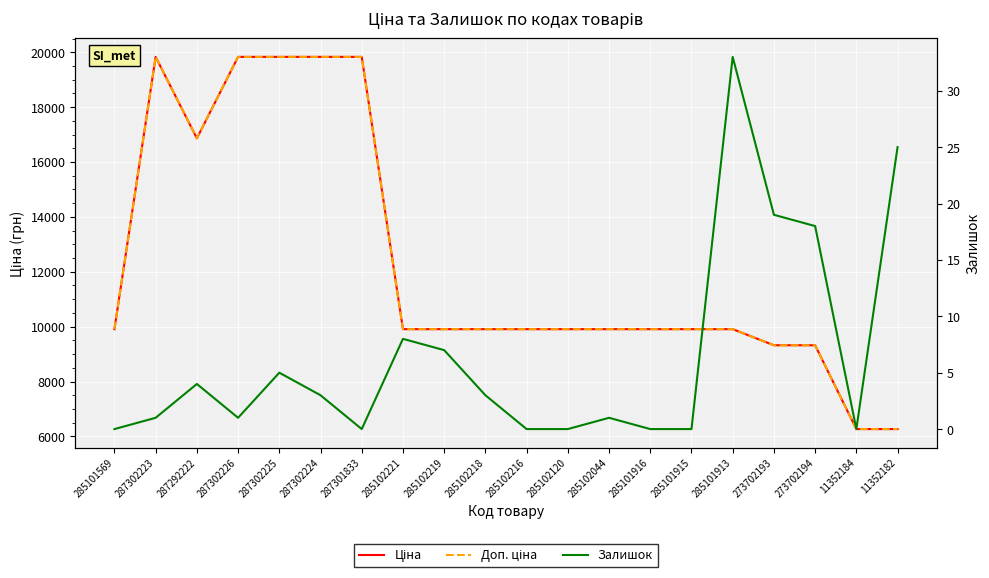

Reading left to right, transcribe all the data shown in this chart.

Ціна: 285101569=9908.5	287302223=19831.1	287292222=16863.2	287302226=19831.1	287302225=19831.1	287302224=19831.1	287301833=19831.1	285102221=9908.5	285102219=9908.5	285102218=9908.5	285102216=9908.5	285102120=9908.5	285102044=9908.5	285101916=9908.5	285101915=9908.5	285101913=9908.5	273702193=9321.4	273702194=9321.4	11352184=6266.7	11352182=6266.7
Доп. ціна: 285101569=9908.5	287302223=19831.1	287292222=16863.2	287302226=19831.1	287302225=19831.1	287302224=19831.1	287301833=19831.1	285102221=9908.5	285102219=9908.5	285102218=9908.5	285102216=9908.5	285102120=9908.5	285102044=9908.5	285101916=9908.5	285101915=9908.5	285101913=9908.5	273702193=9321.4	273702194=9321.4	11352184=6266.7	11352182=6266.7
Залишок: 285101569=0.0	287302223=1.0	287292222=4.0	287302226=1.0	287302225=5.0	287302224=3.0	287301833=0.0	285102221=8.0	285102219=7.0	285102218=3.0	285102216=0.0	285102120=0.0	285102044=1.0	285101916=0.0	285101915=0.0	285101913=33.0	273702193=19.0	273702194=18.0	11352184=0.0	11352182=25.0